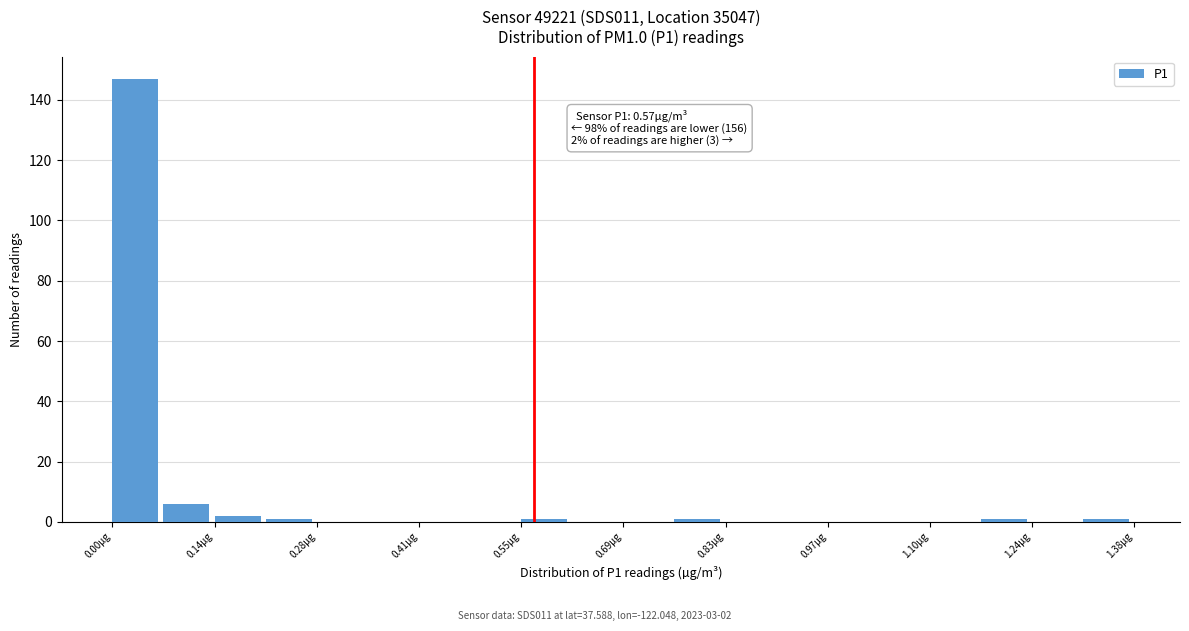

Around what value on the x-axis is the tallest bar? Give the approximate position of its centre, as read against the axis.

0.04